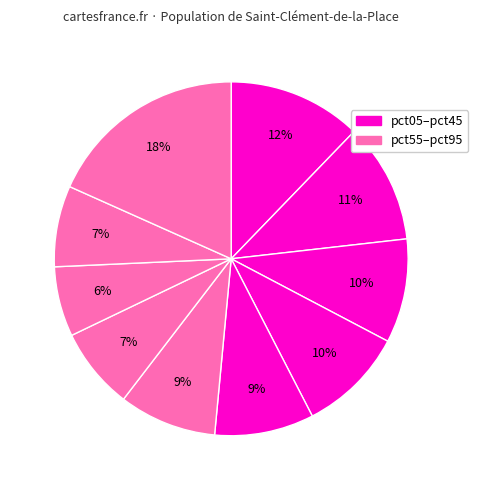

Which category has the smallest portion of the pie?

pct75